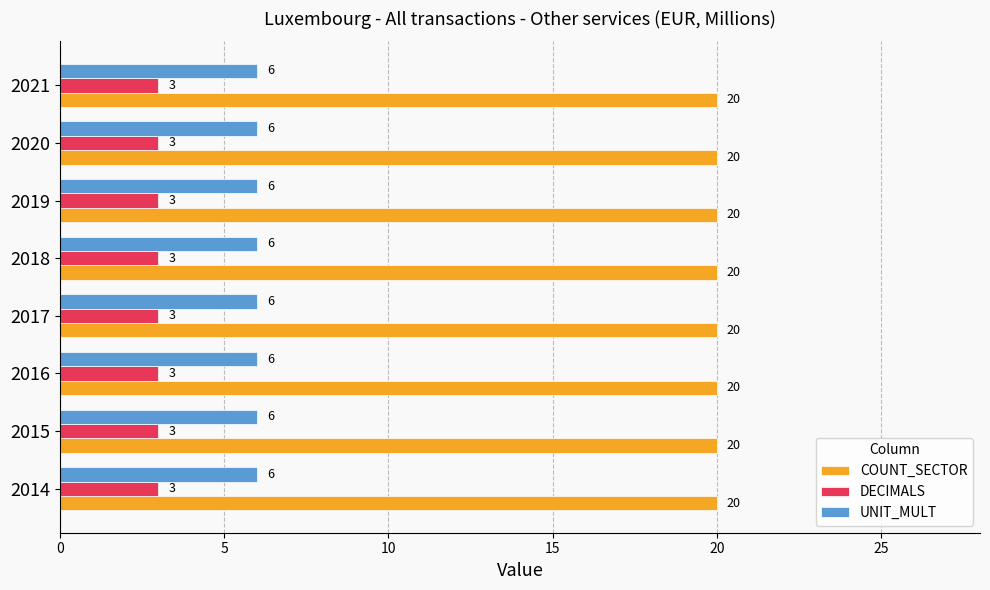

What is the difference between the highest and lowest values at 2019?

17